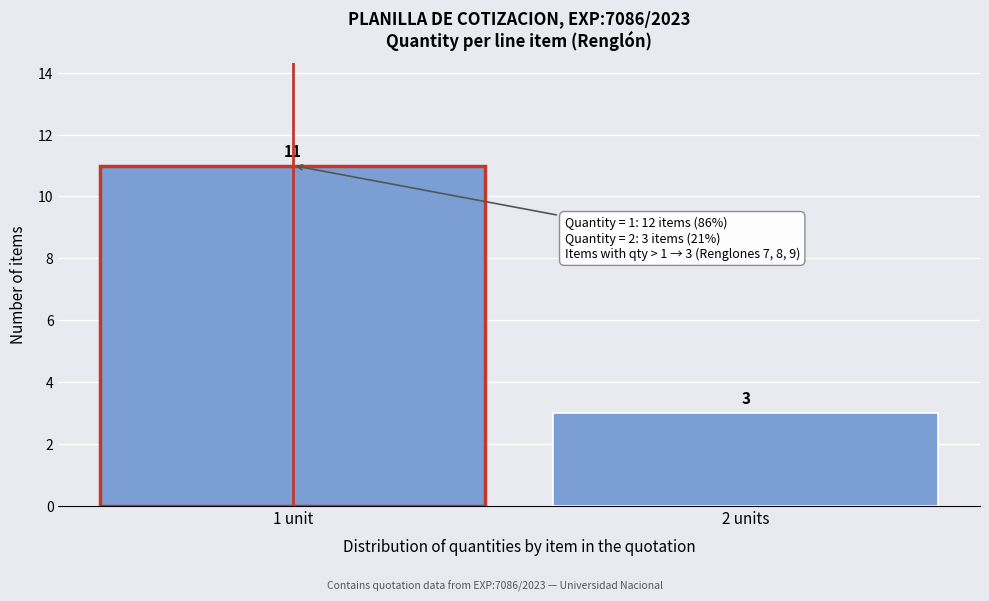

Reading left to right, extract all data points from this chart.

11	3